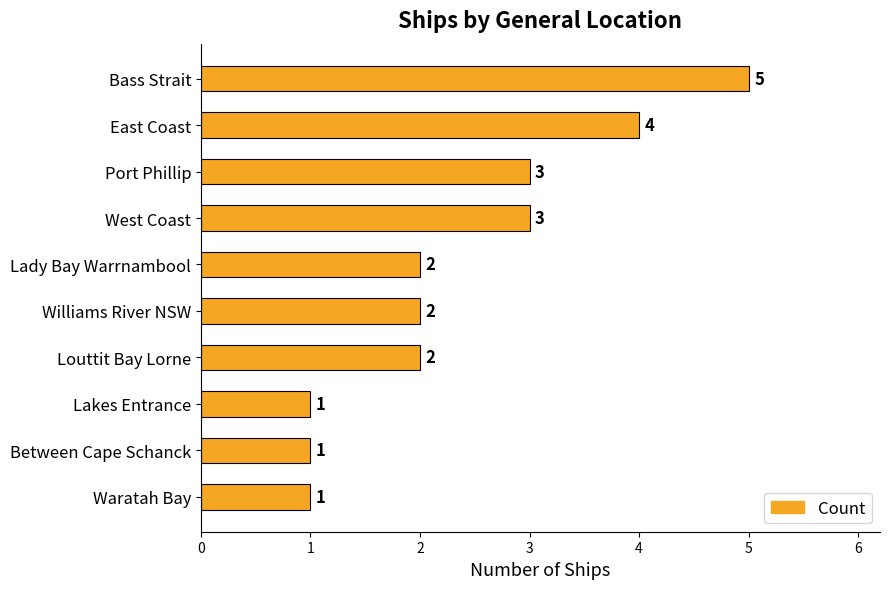

The chart shows a value of 5 at Bass Strait. True or false?

True